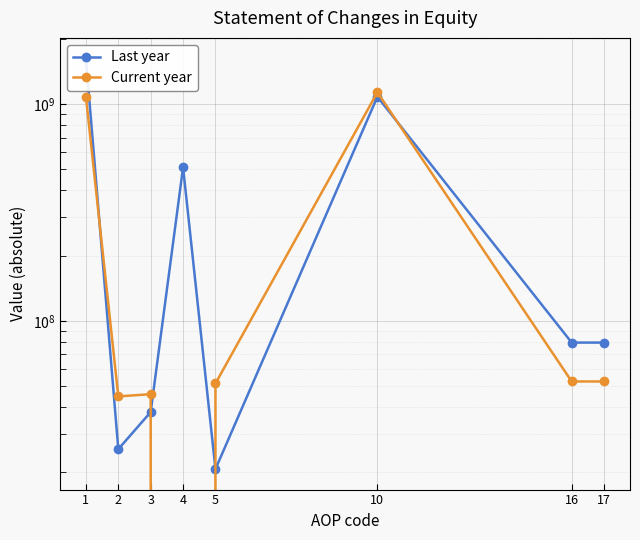

What is the minimum value for Last year?

20690809.0